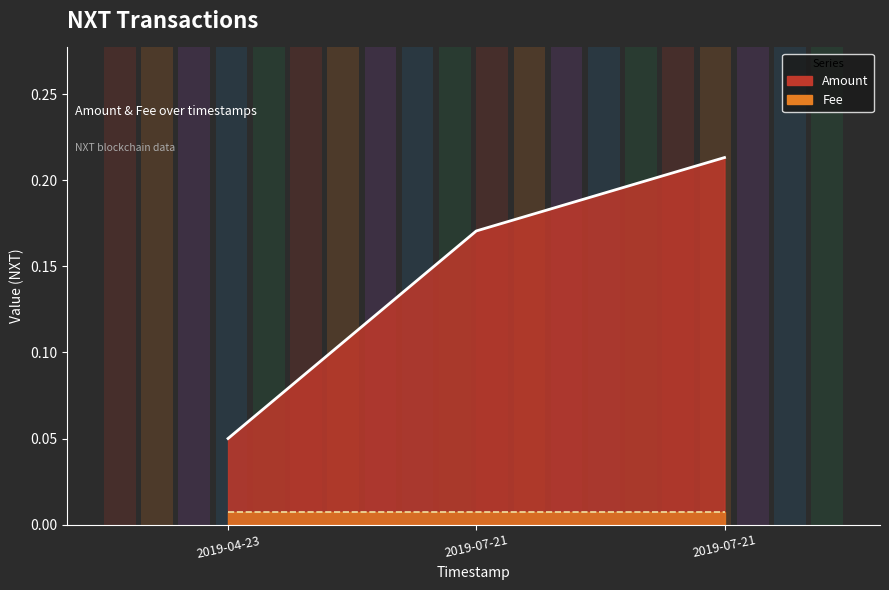

At which category is the sum across all series the highest?

2019-07-21 05:29:55